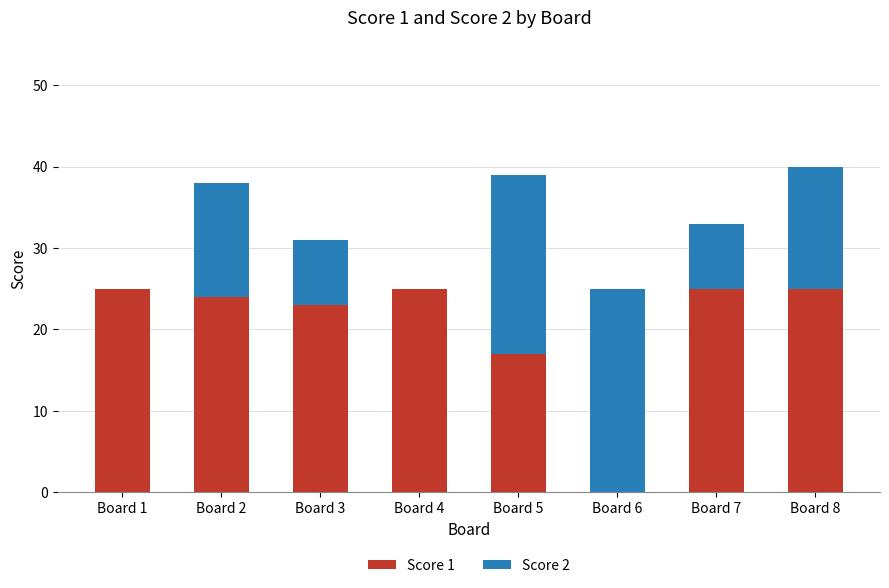

Reading left to right, what are the values for Score 1?

Board 1=25	Board 2=24	Board 3=23	Board 4=25	Board 5=17	Board 6=0	Board 7=25	Board 8=25